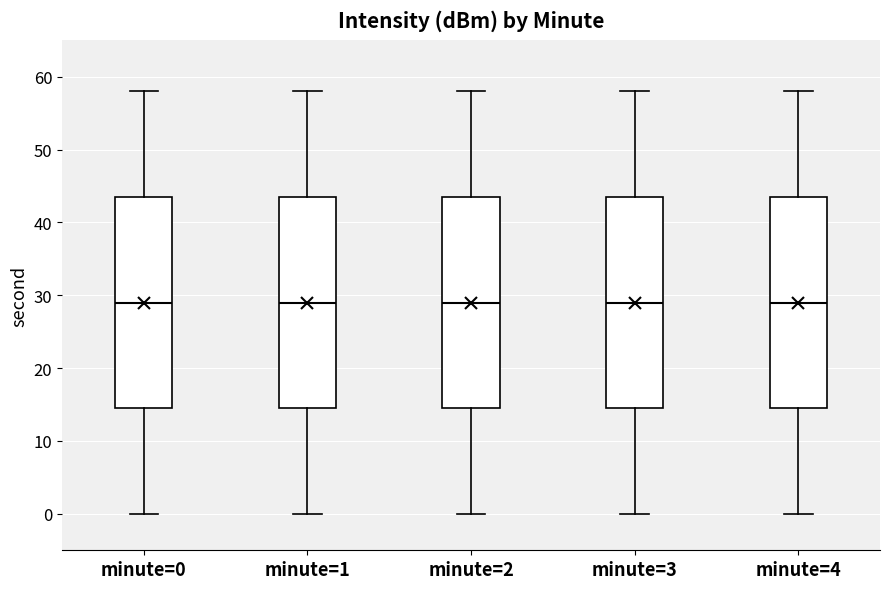

Where does the median line of the box for minute=0 sit on the y-axis? The values are not printed on the chart, so give them approximately, as read against the axis.

29